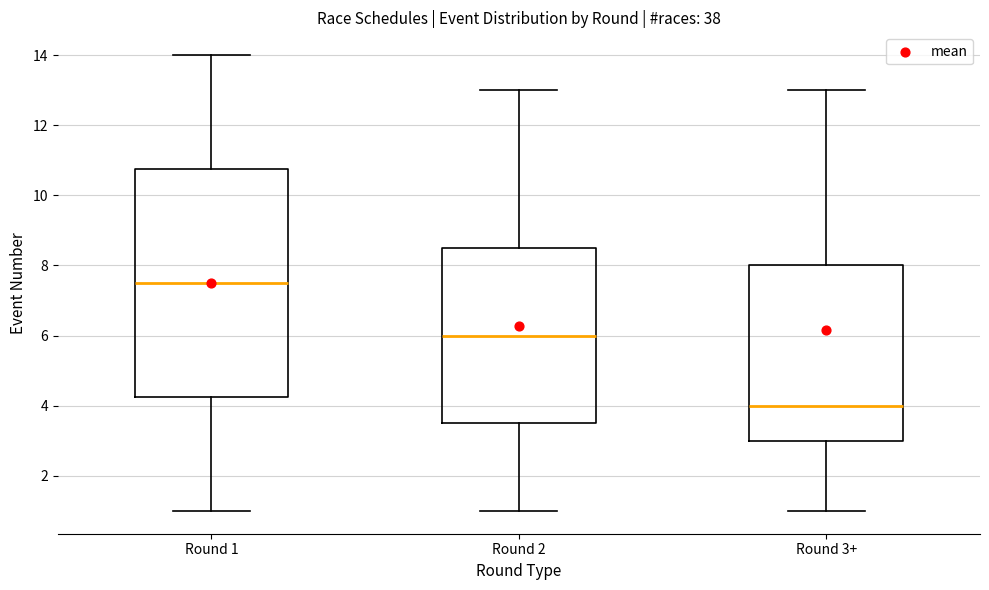

Reading left to right, transcribe this box plot: for each box, give where its median line is, the range the box spans, and where its two whiskers end, as read against the y-axis. The values are not printed on the chart, so give them approximately, as read against the axis.

Round 1: median 7.6, box 4.2 to 10.8, whiskers 1.0 to 14.0
Round 2: median 6.0, box 3.6 to 8.6, whiskers 1.0 to 13.0
Round 3+: median 4.0, box 3.0 to 8.0, whiskers 1.0 to 13.0